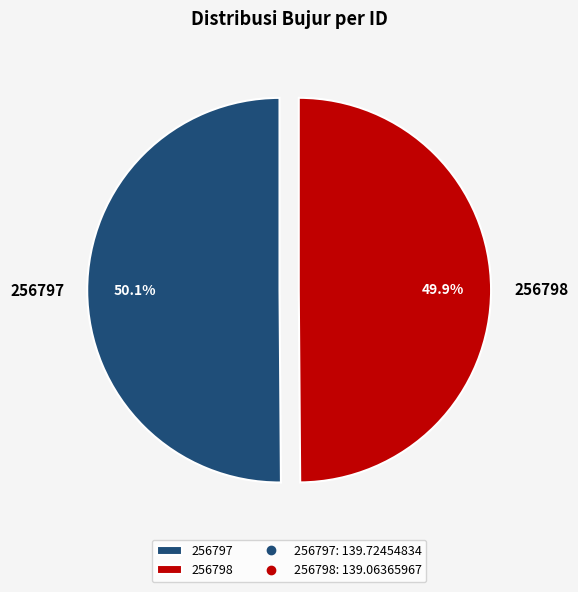

Approximately how many times larger is the value at 256798 compared to 256797?

1.0